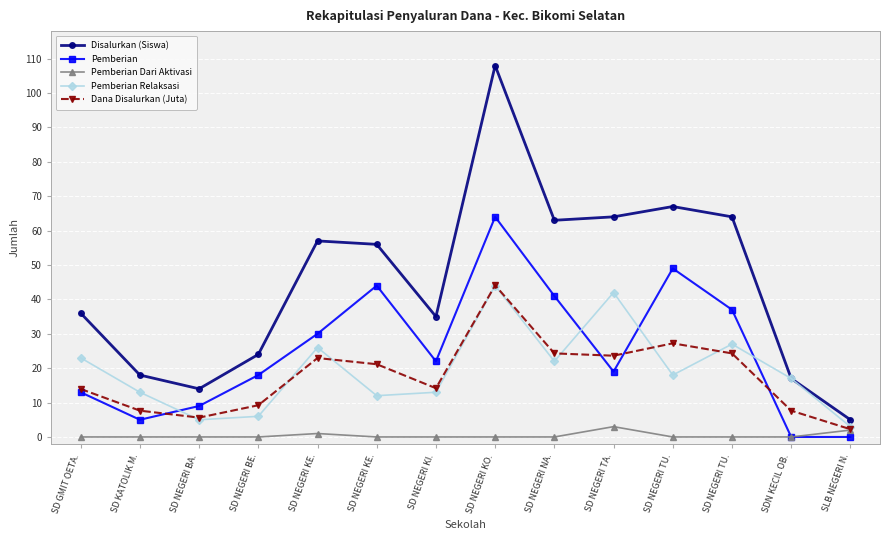

What are all the series names shown in the legend?

Disalurkan (Siswa), Pemberian, Pemberian Dari Aktivasi, Pemberian Relaksasi, Dana Disalurkan (Juta)